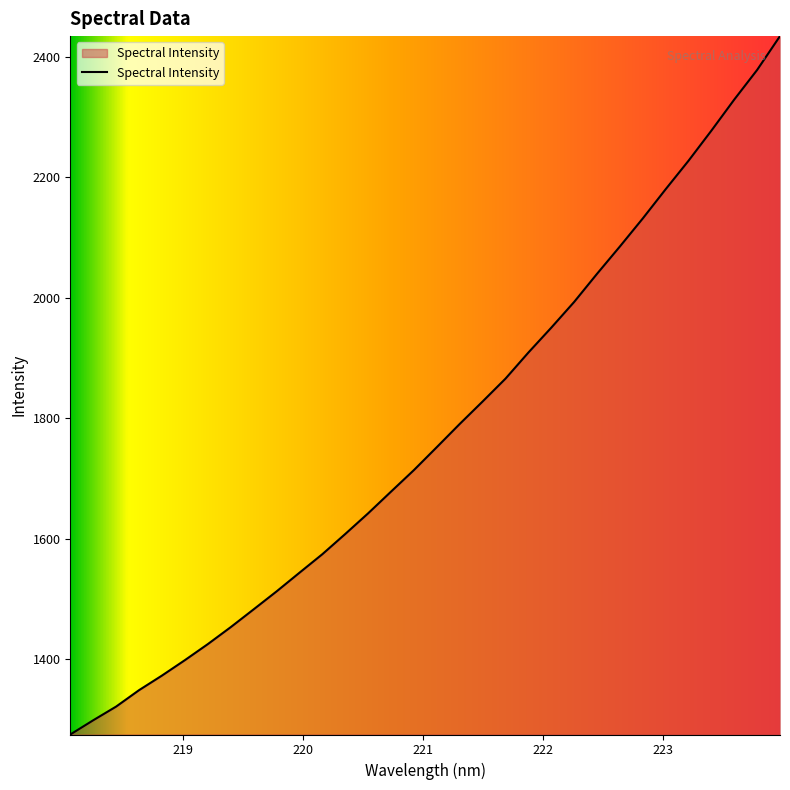

What is the difference between the maximum and minimum values?

1159.5